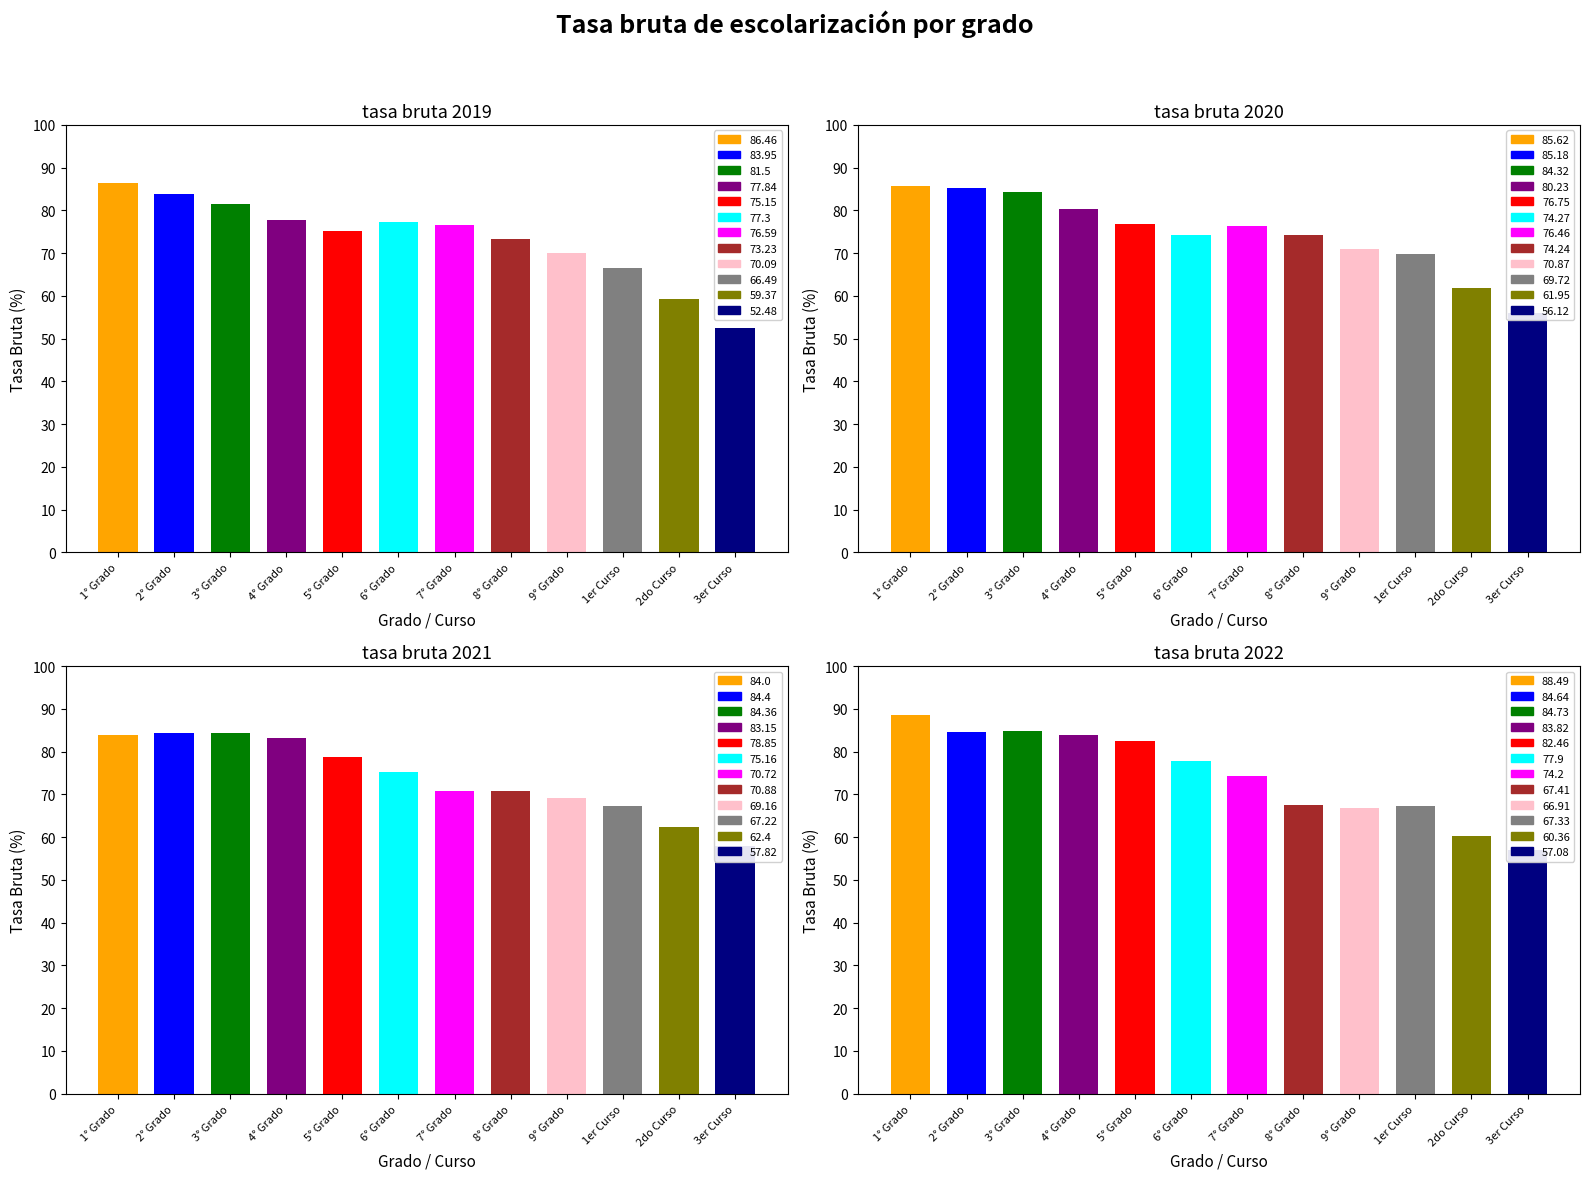

What is the minimum value for tasa bruta 2021?

57.8